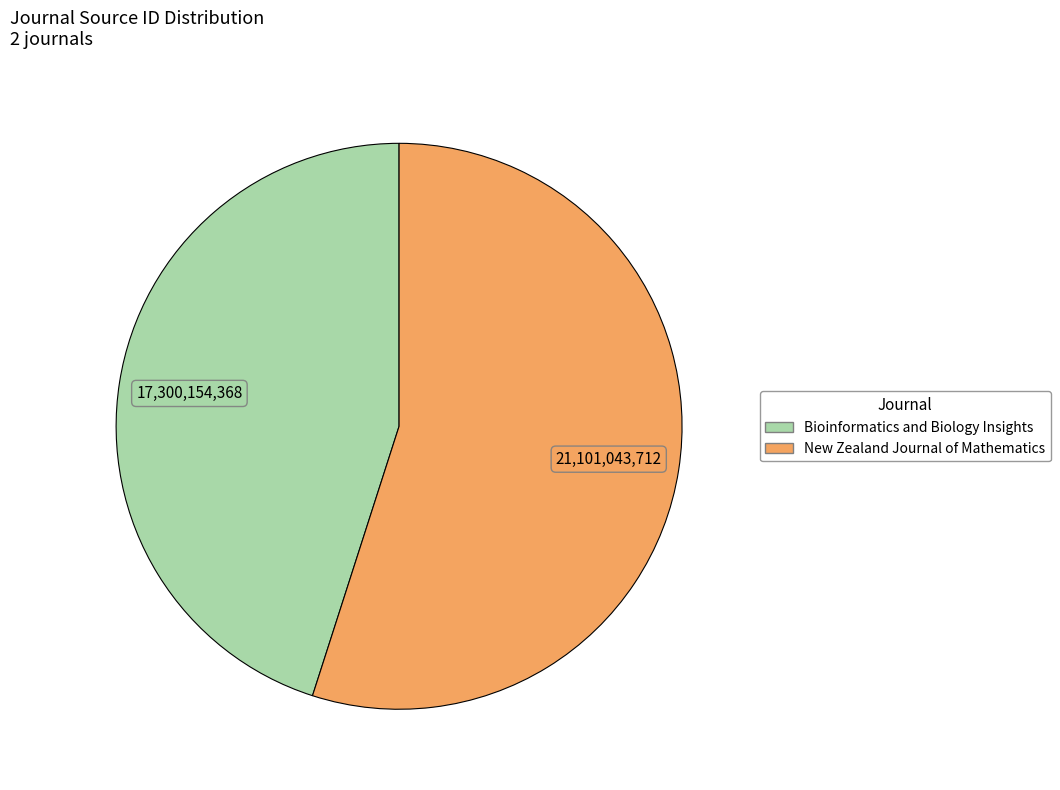

Between New Zealand Journal of Mathematics and Bioinformatics and Biology Insights, which is larger?

New Zealand Journal of Mathematics